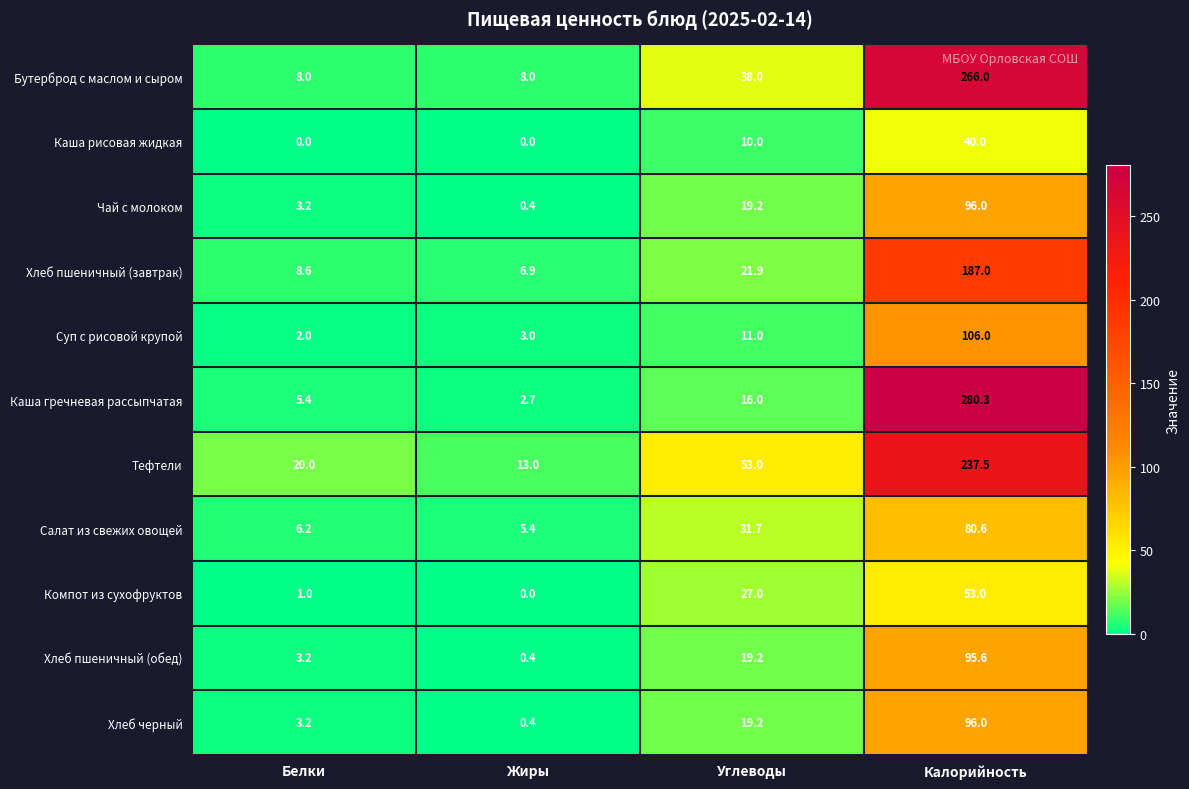

How many values in the Чай с молоком series exceed 19?

2